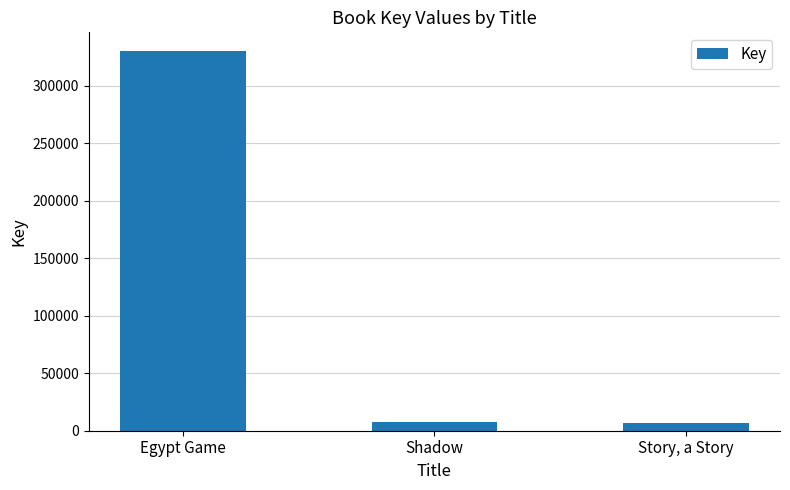

What is the difference between the values at Shadow and Egypt Game?

322043